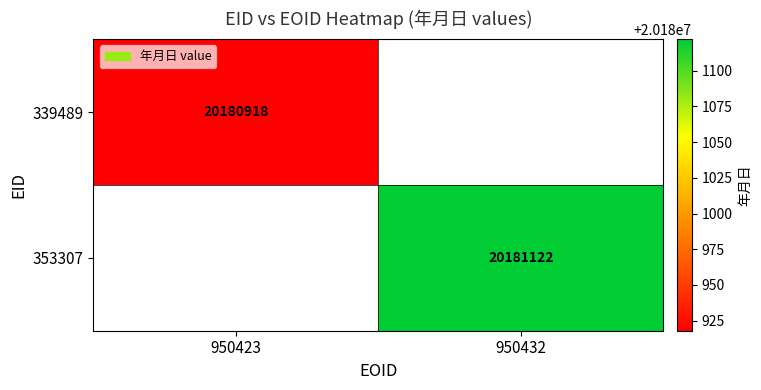

Is the value of 353307 at 950432 greater than the value of 339489 at 950423?

Yes